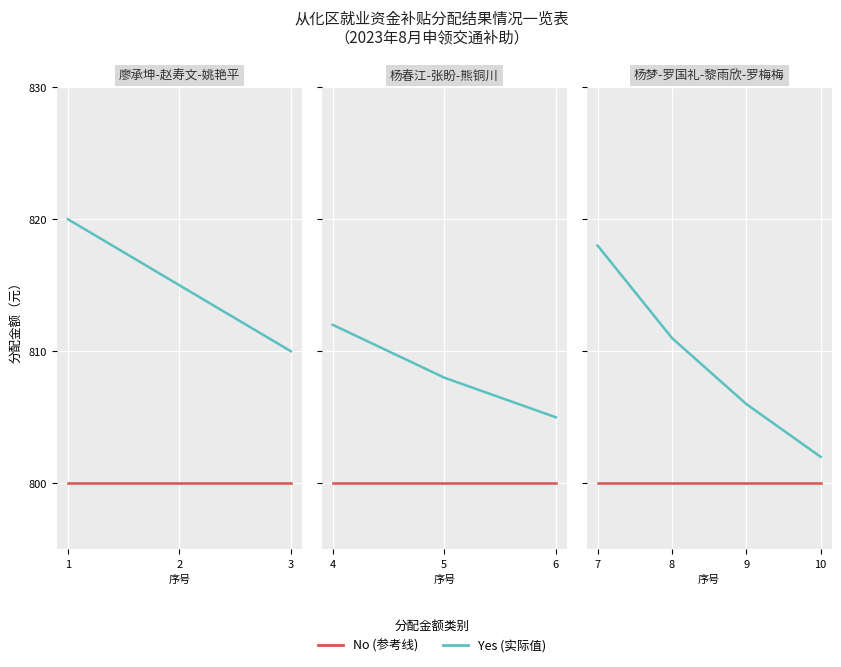

Which series has the widest spread of values?

Yes